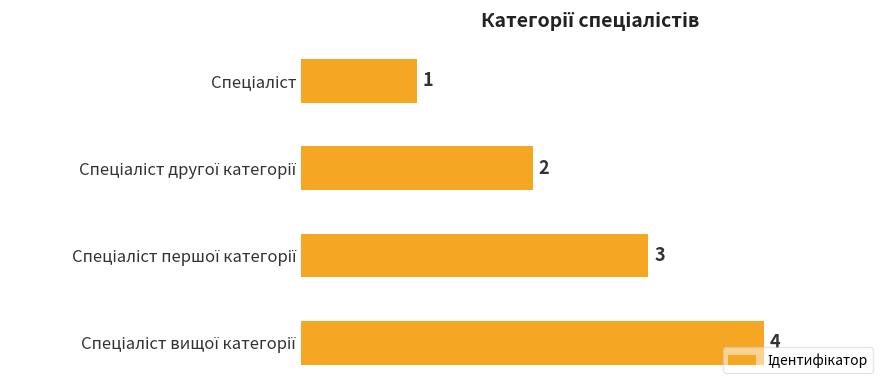

What is the smallest value displayed?

1